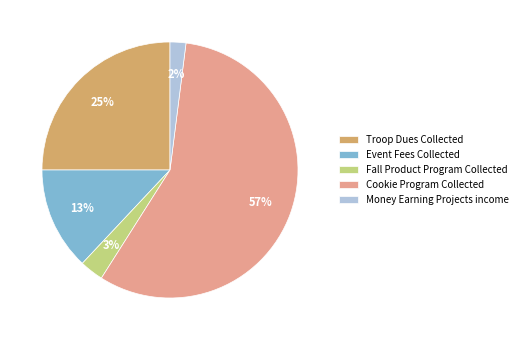

Which category has the smallest portion of the pie?

Money Earning Projects income